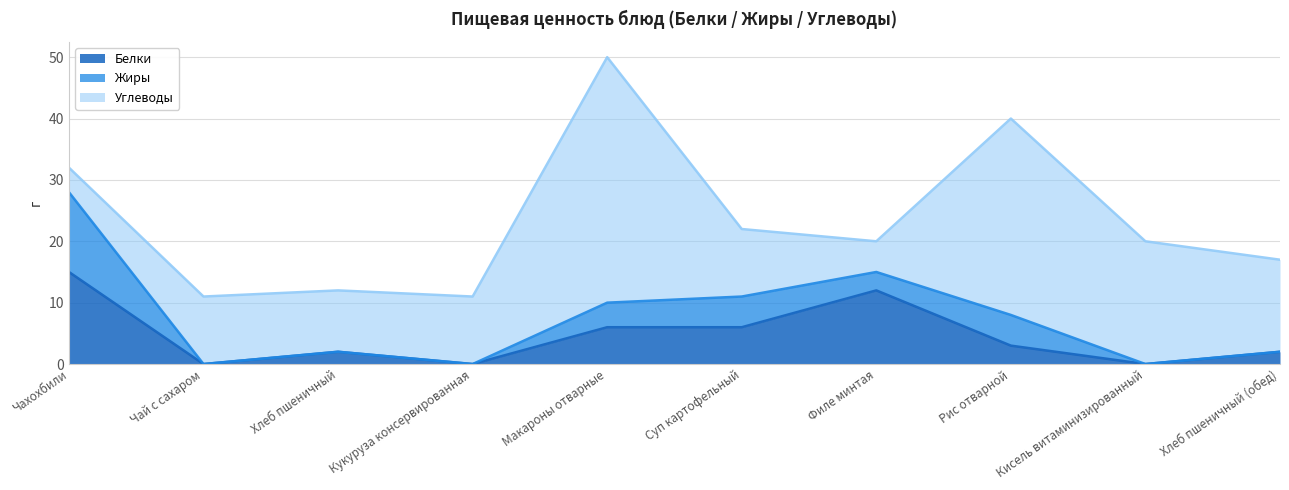

How many data points does each series have?

10